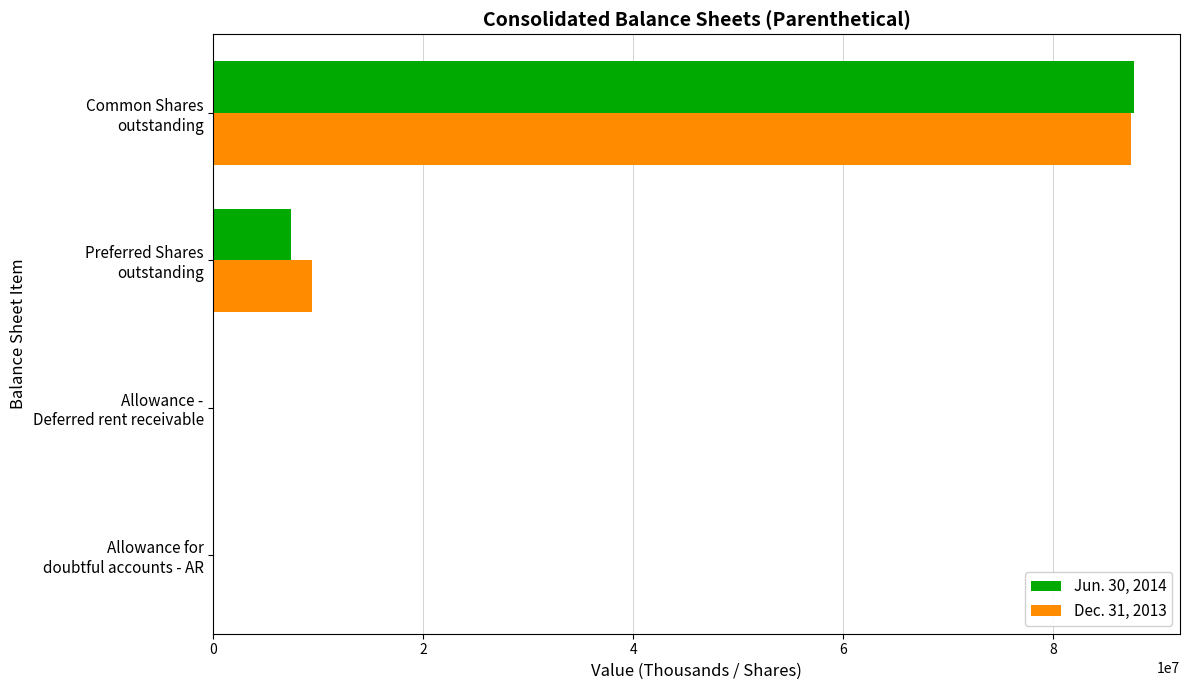

What is the maximum value shown in the chart?

87668308